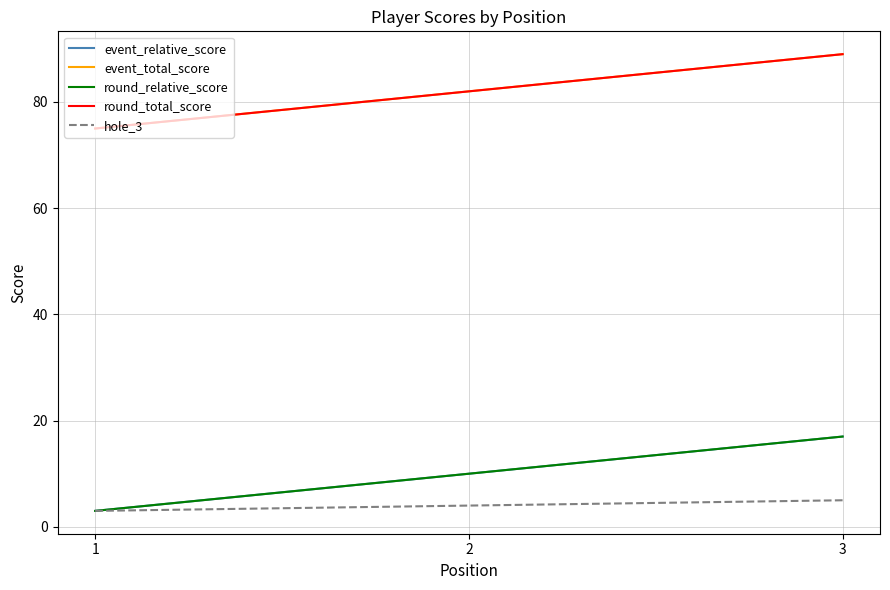

Which series has the widest spread of values?

event_relative_score